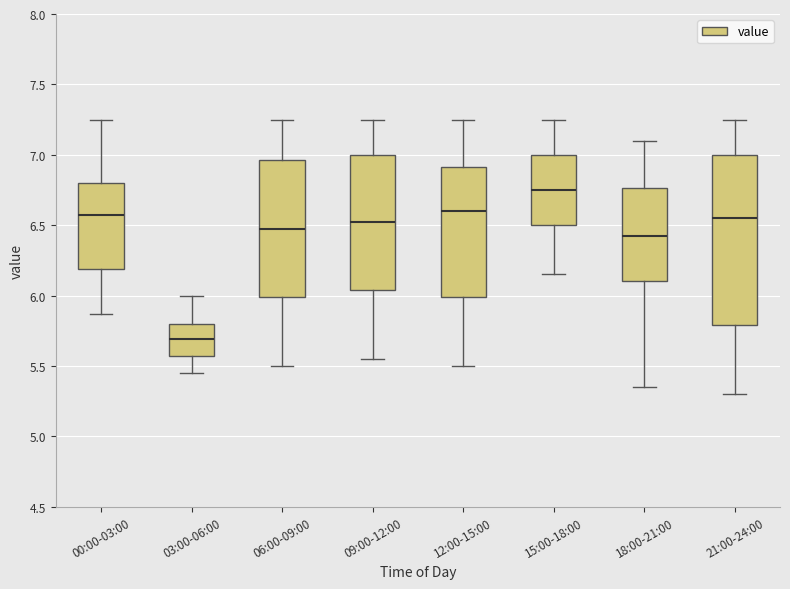

Which box is the tallest, from its lower edge to its upper edge?

21:00-24:00